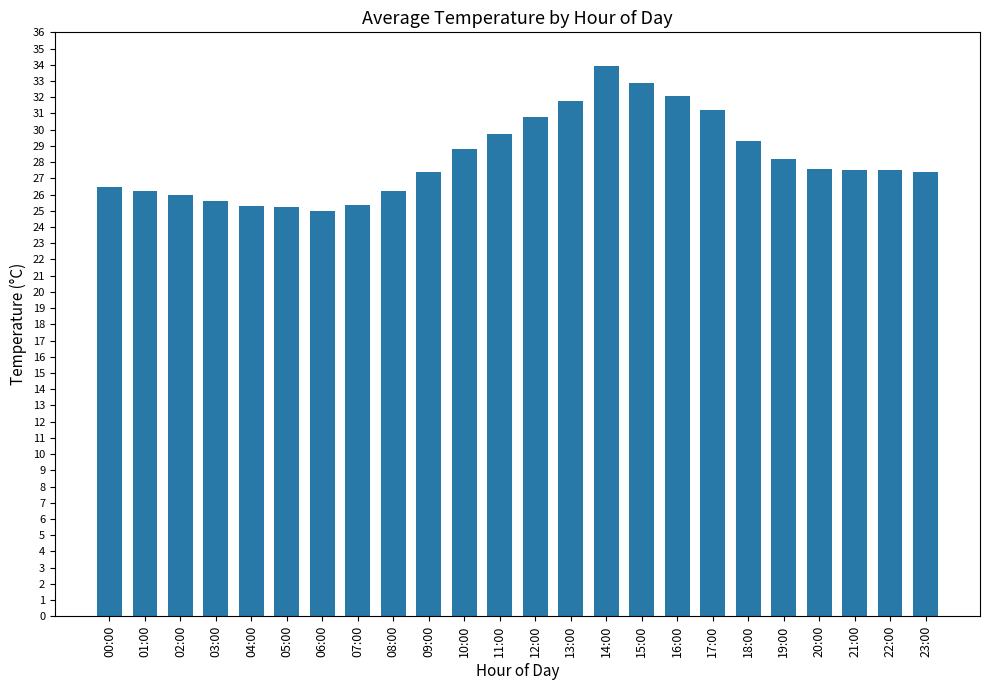

The value at 00:00 is 26.4. True or false?

True